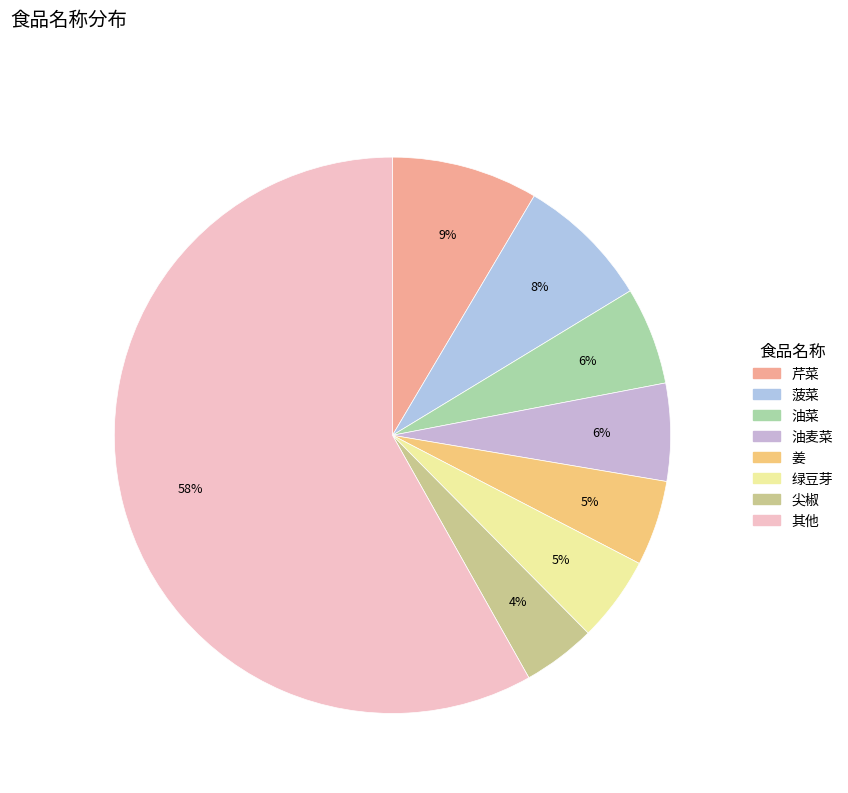

How many segments does this pie chart have?

8